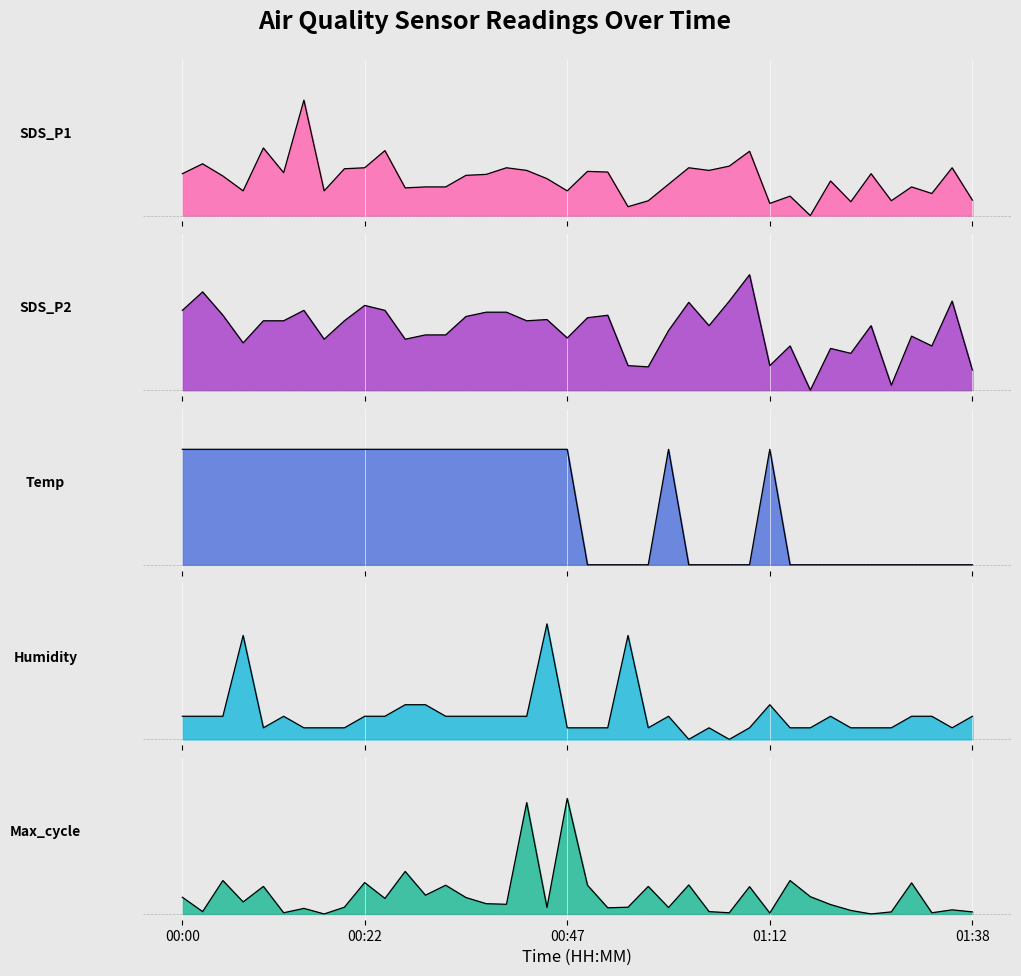

What is the sum of all Max_cycle values?

6.5